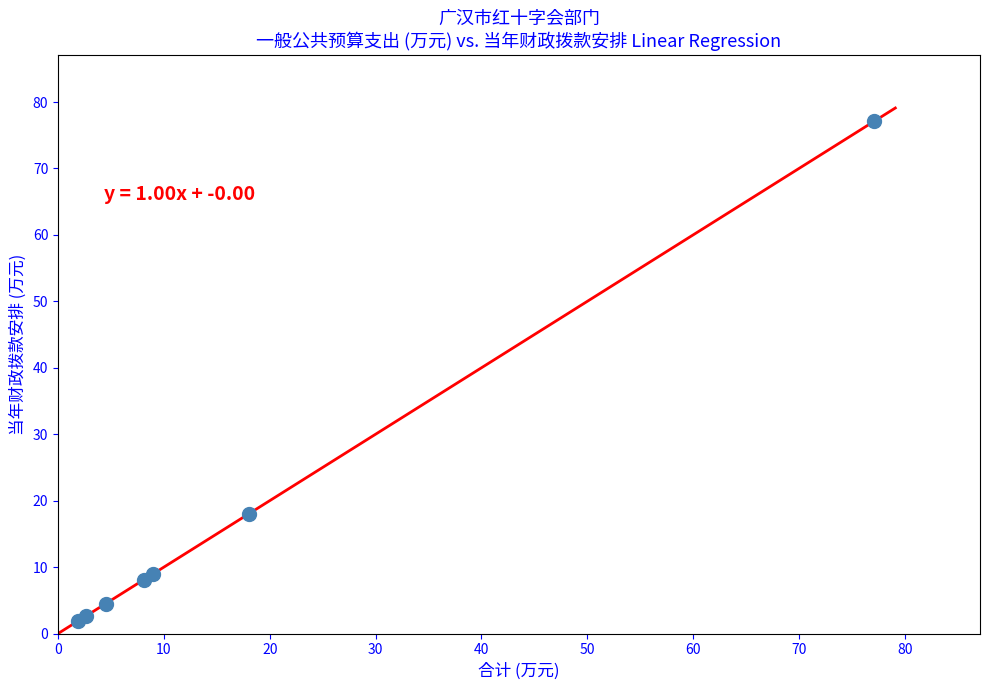

What Y value in the scatter plot is closest to 39?

18.0